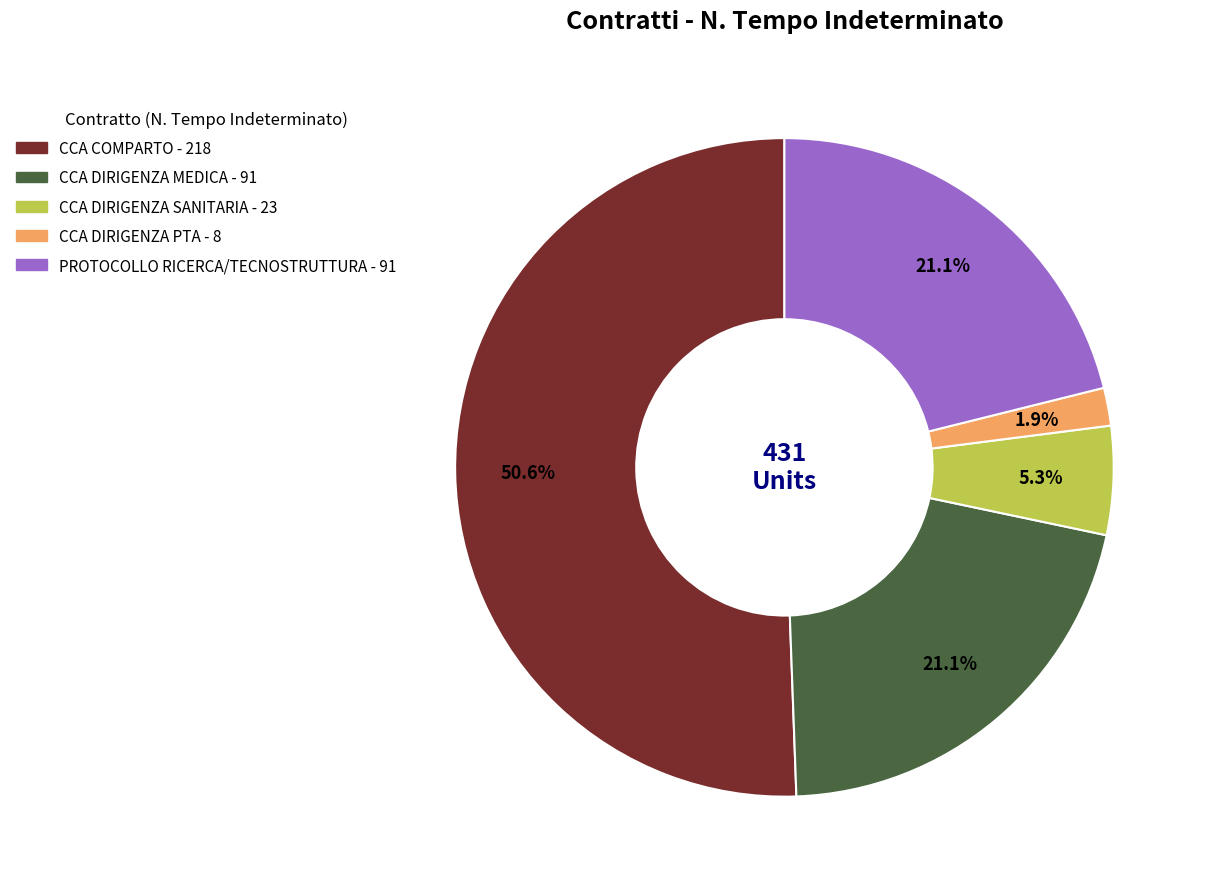

Which slice is the smallest?

CCA DIRIGENZA PTA